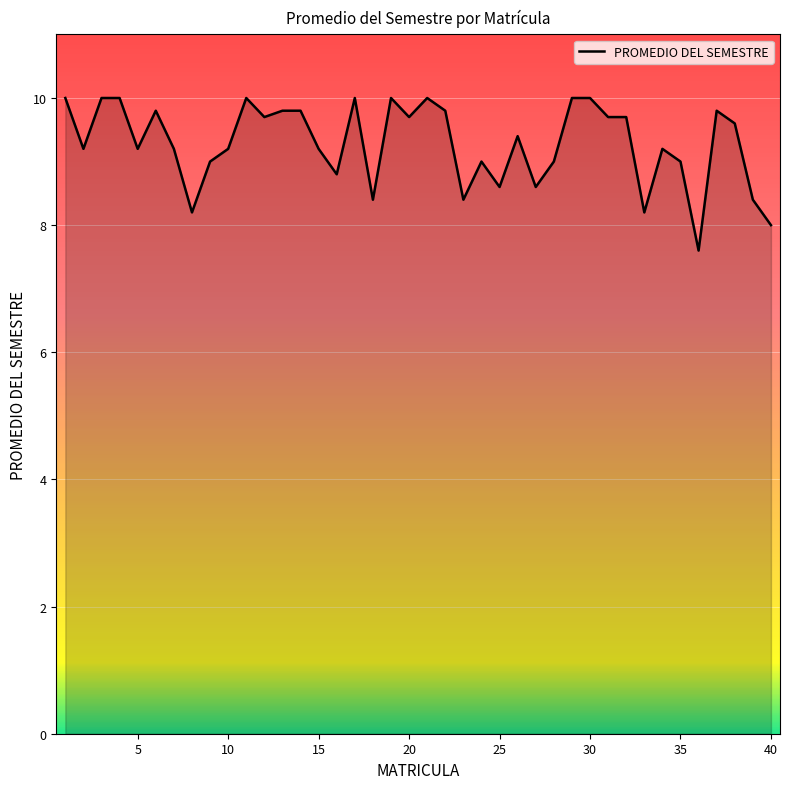

Count the number of data series in this chart.

1